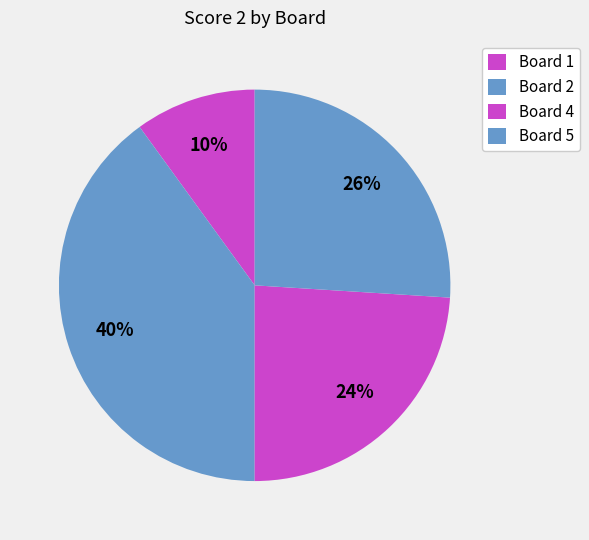

Does any single category account for the majority?

No